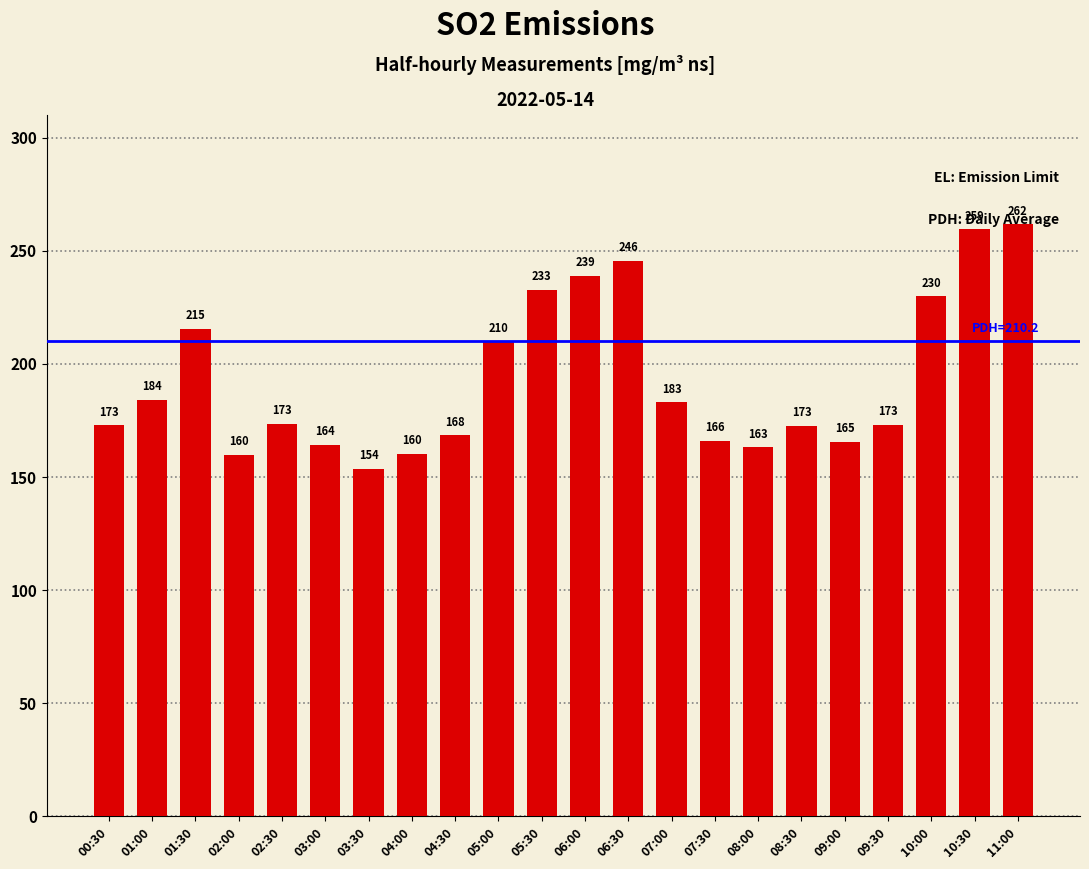

True or false: the data shows 163.1 at 08:00.

True